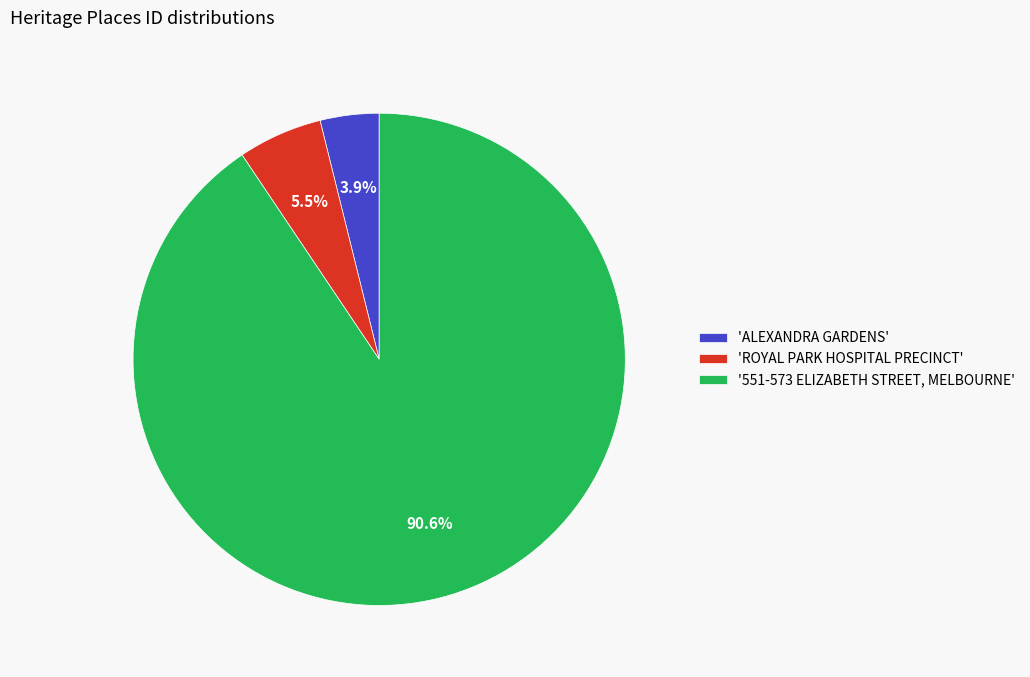

To the nearest percent, what is the average slice percentage?

33%